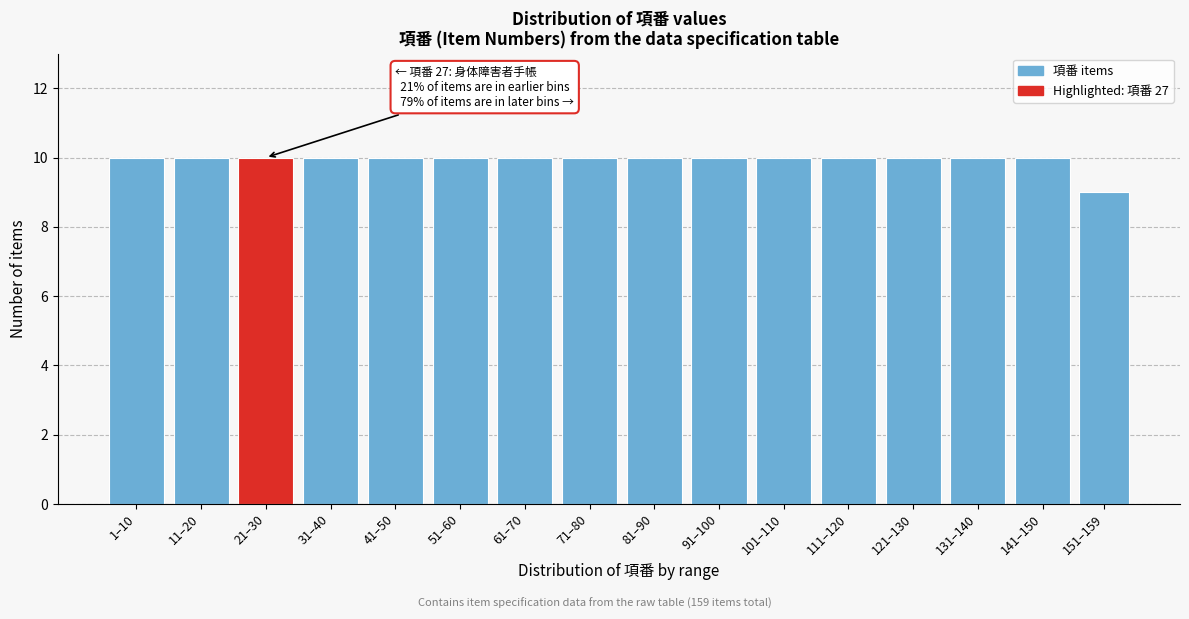

Reading right to left, list all the values displayed in this chart.

9	10	10	10	10	10	10	10	10	10	10	10	10	10	10	10